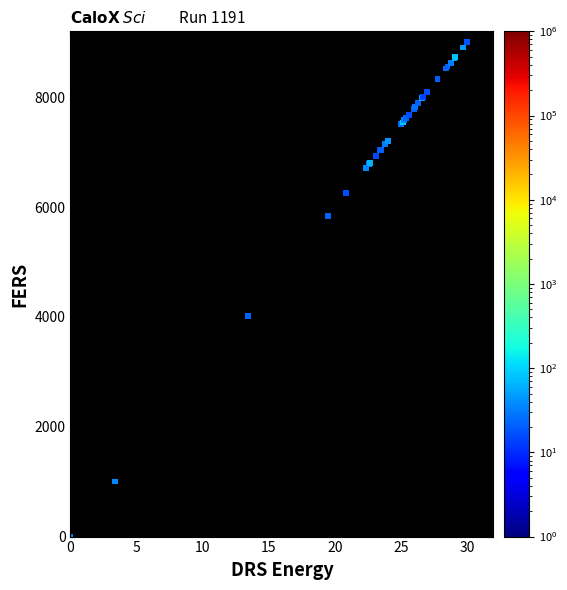

What Y value in the scatter plot is closest to 4500?

4023.7